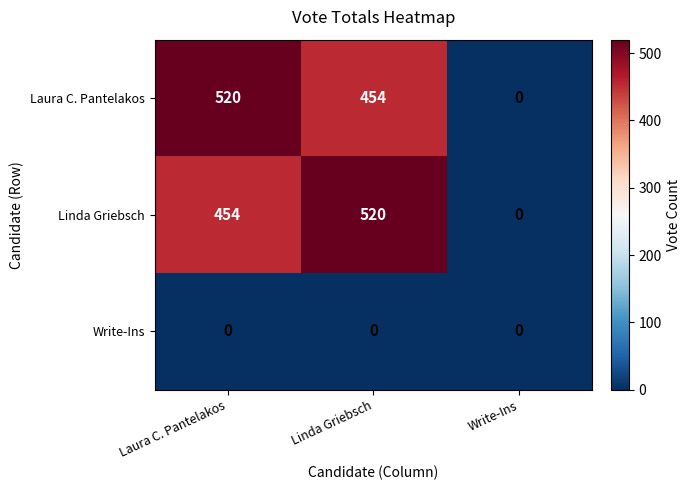

At which label does Linda Griebsch reach its peak?

Linda Griebsch